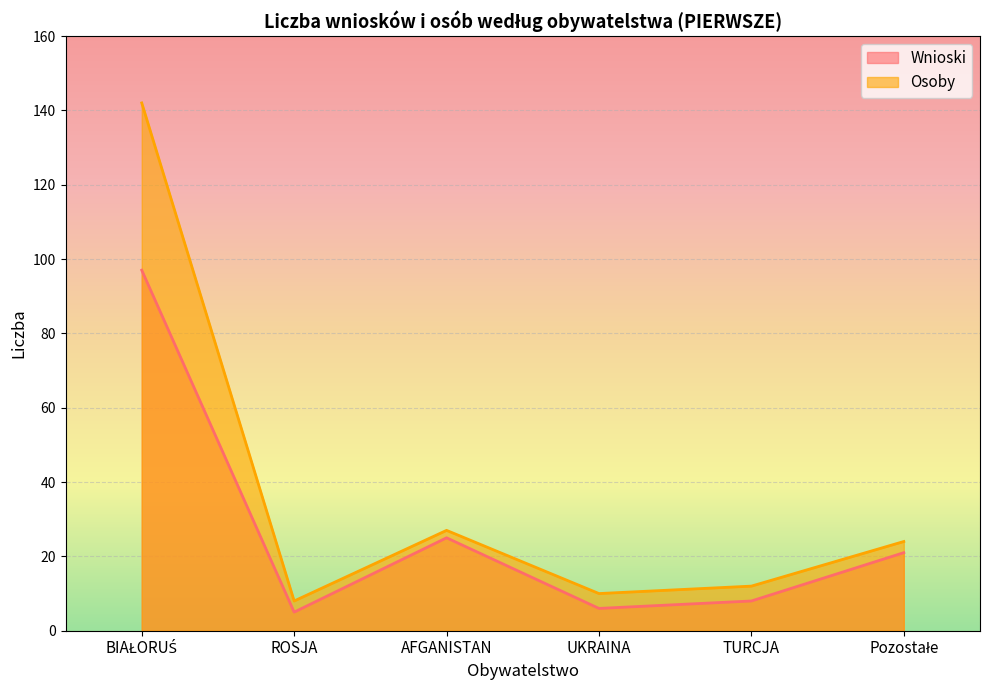

At how many categories does at least one series exceed 114?

1